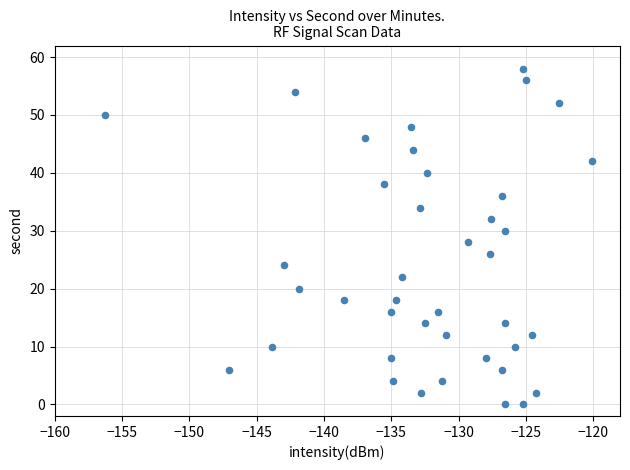

What is the range of Y values (max minus min)?

58